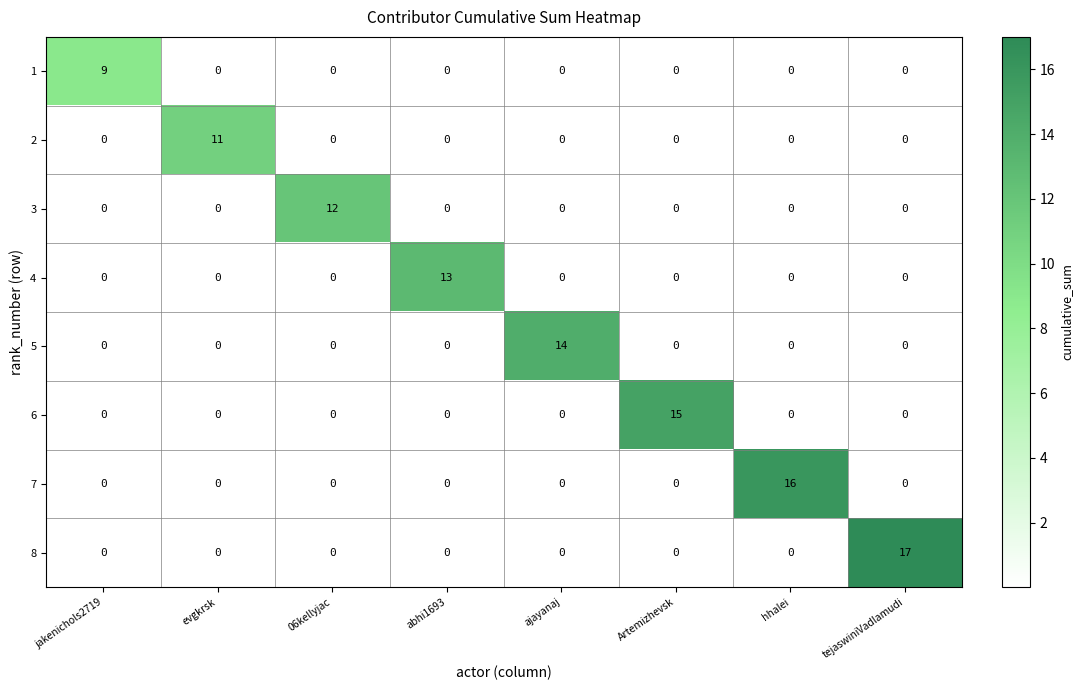

At which category does the chart reach its peak across all series?

tejaswiniVadlamudi